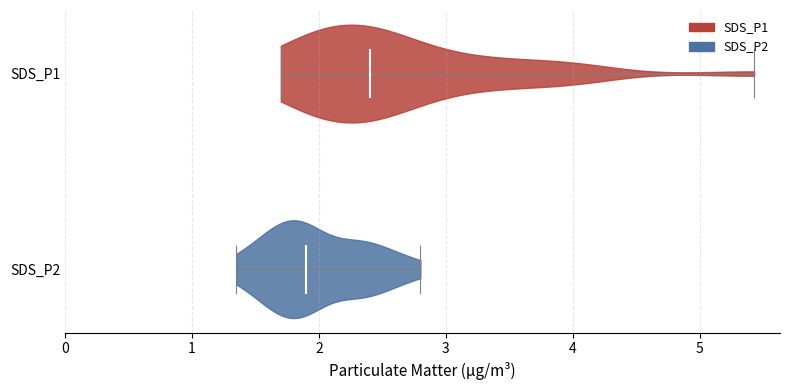

Which violin has the furthest to the left median line?

SDS_P2